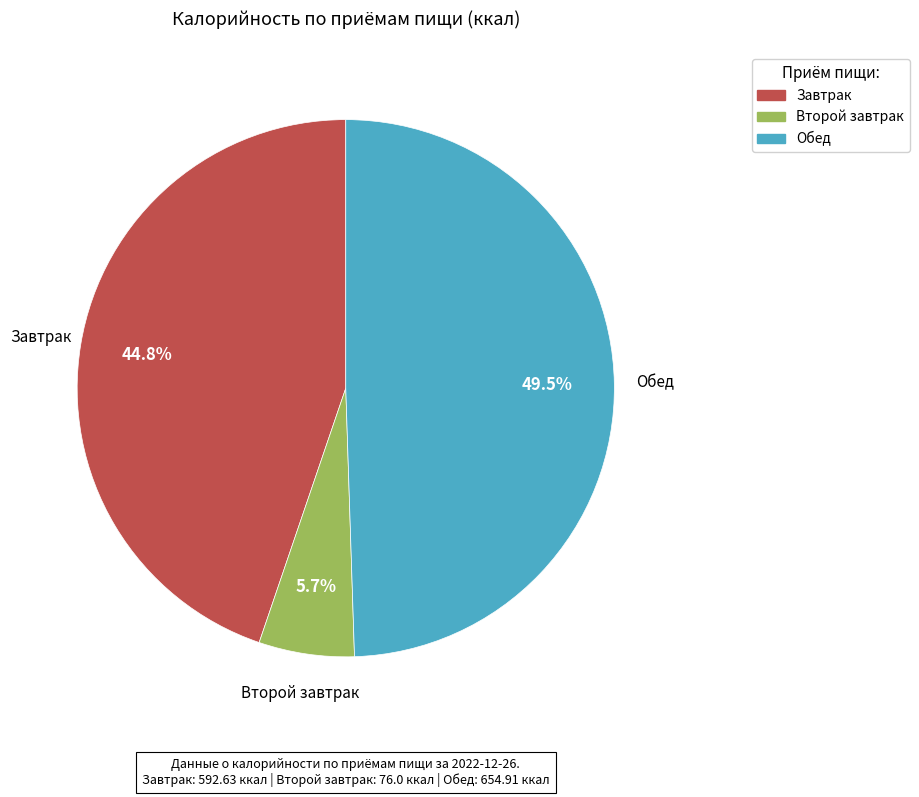

Is the sum of Завтрак and Обед greater than half?

Yes